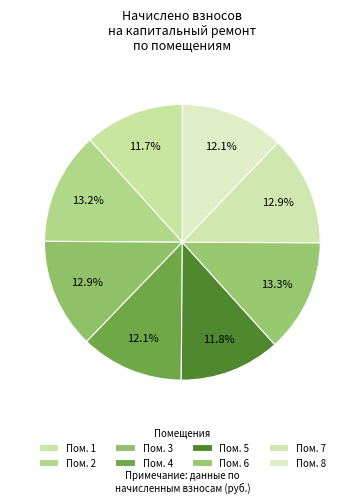

How many slices are in this pie chart?

8